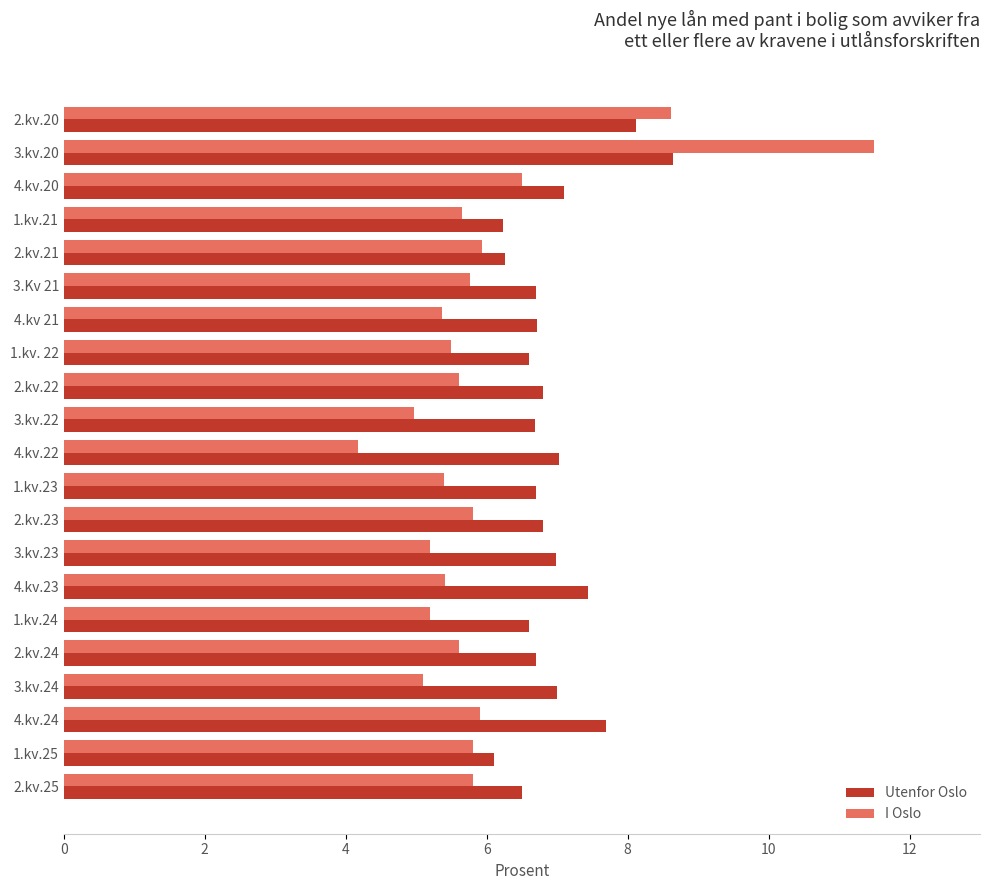

What is the spread (max minus min) of values at 3.kv.23?

1.8